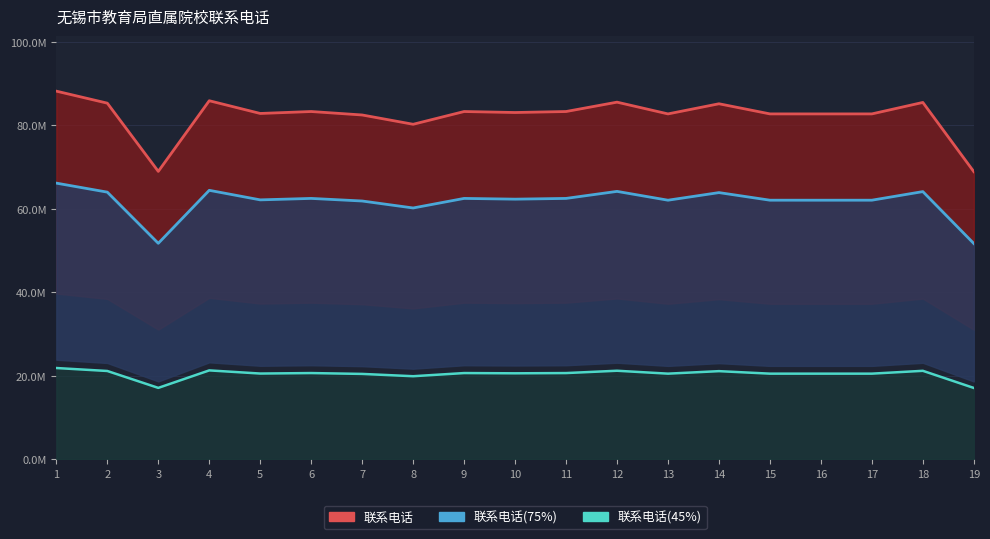

What is the value of the 联系电话(75%) point at the 17th from the left?

62.0